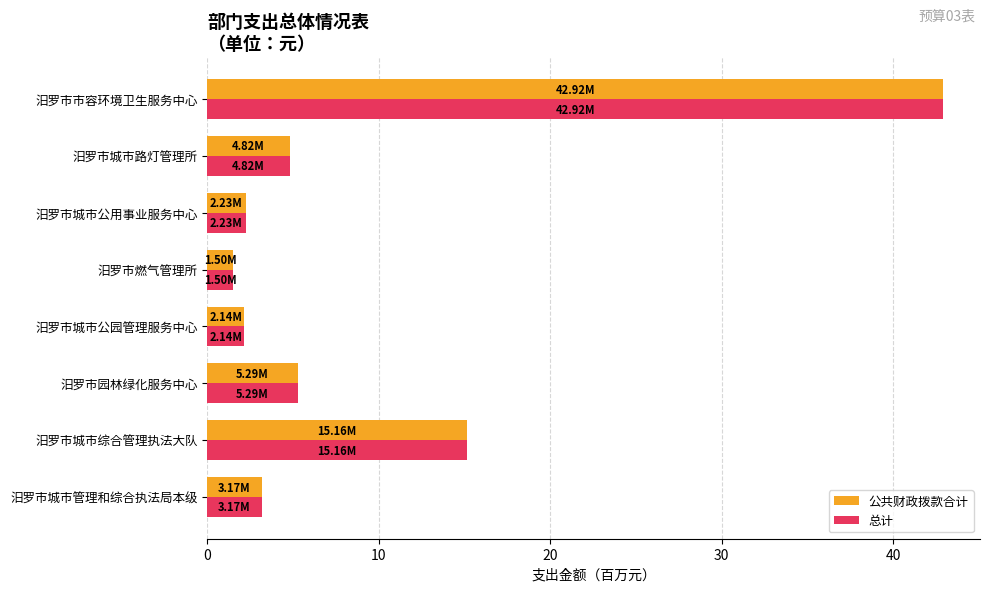

Which category has the highest value across all series?

汨罗市市容环境卫生服务中心